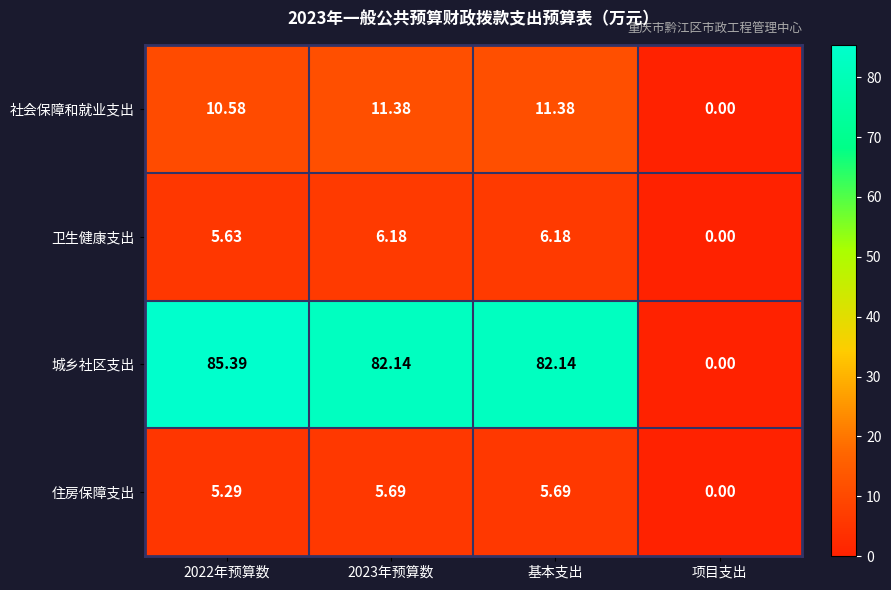

Which series has the widest spread of values?

城乡社区支出